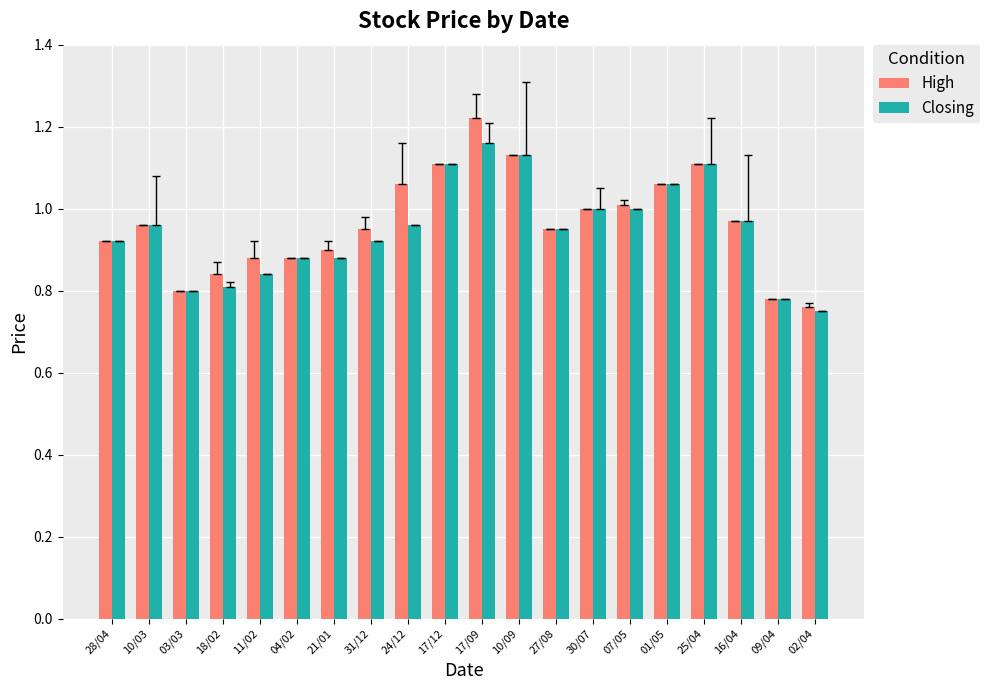

What position from the right is 11/02?

16